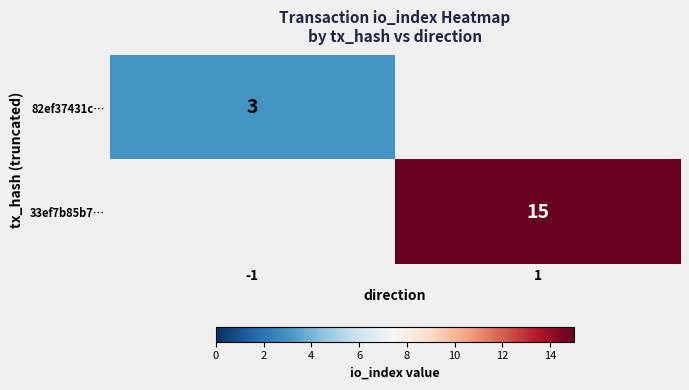

The 33ef7b85b7… series shows 15 at 1. True or false?

True